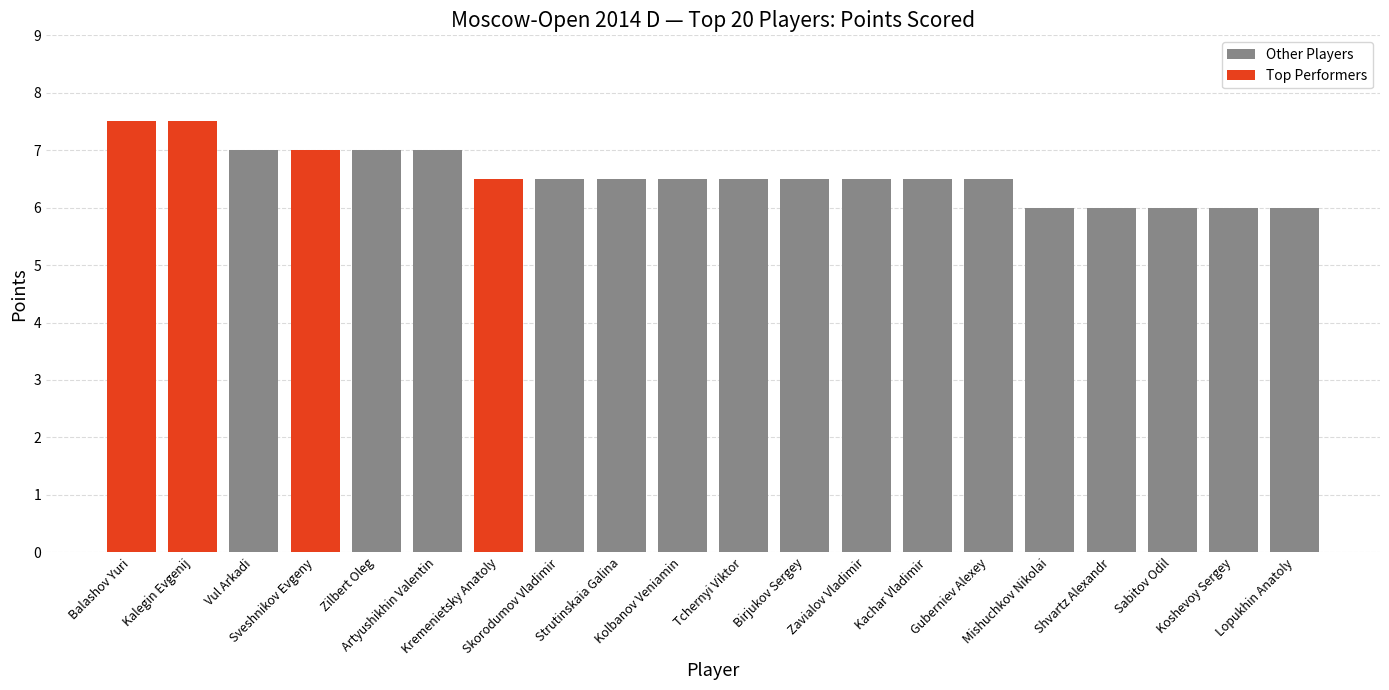

Reading right to left, transcribe all the data shown in this chart.

Lopukhin Anatoly=6.0	Koshevoy Sergey=6.0	Sabitov Odil=6.0	Shvartz Alexandr=6.0	Mishuchkov Nikolai=6.0	Guberniev Alexey=6.5	Kachar Vladimir=6.5	Zavialov Vladimir=6.5	Birjukov Sergey=6.5	Tchernyi Viktor=6.5	Kolbanov Veniamin=6.5	Strutinskaia Galina=6.5	Skorodumov Vladimir=6.5	Kremenietsky Anatoly=6.5	Artyushikhin Valentin=7.0	Zilbert Oleg=7.0	Sveshnikov Evgeny=7.0	Vul Arkadi=7.0	Kalegin Evgenij=7.5	Balashov Yuri=7.5